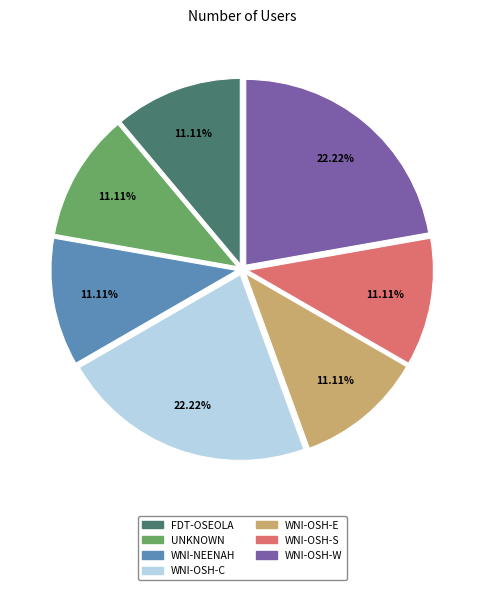

To the nearest percent, what is the average slice percentage?

14%